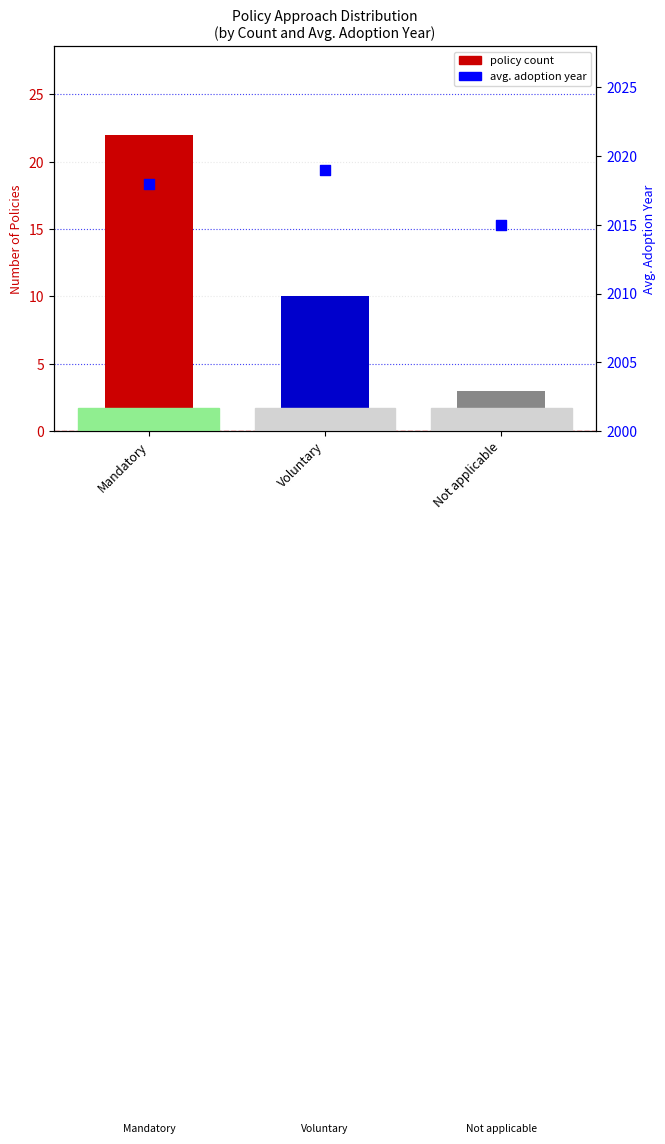

What is the ratio of the value at Voluntary to the value at Not applicable?

3.3